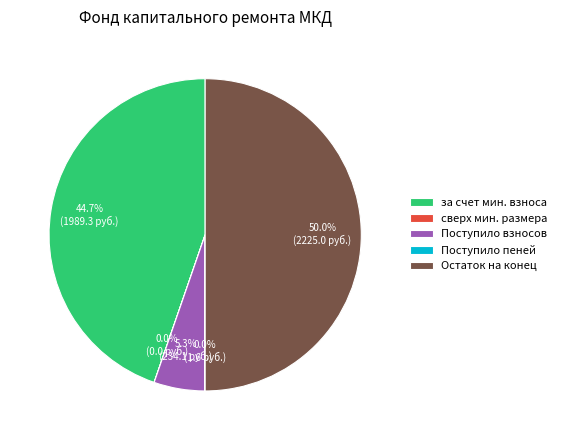

Which category has the biggest portion of the pie?

Остаток на конец